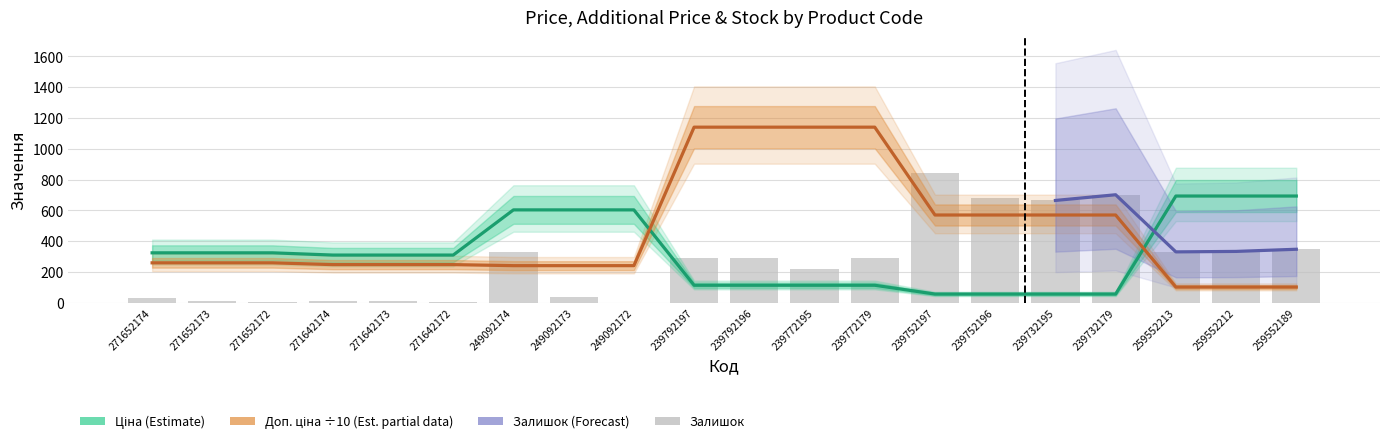

Rank the categories by Ціна value from highest to lowest.

259552213, 259552212, 259552189, 249092174, 249092173, 249092172, 271652174, 271652173, 271652172, 271642174, 271642173, 271642172, 239792197, 239792196, 239772195, 239772179, 239752197, 239752196, 239732195, 239732179